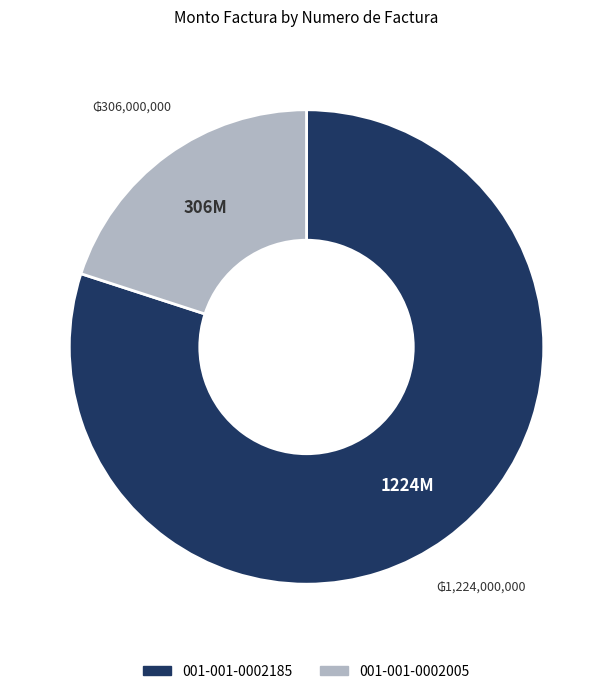

Which has a higher value, 001-001-0002005 or 001-001-0002185?

001-001-0002185